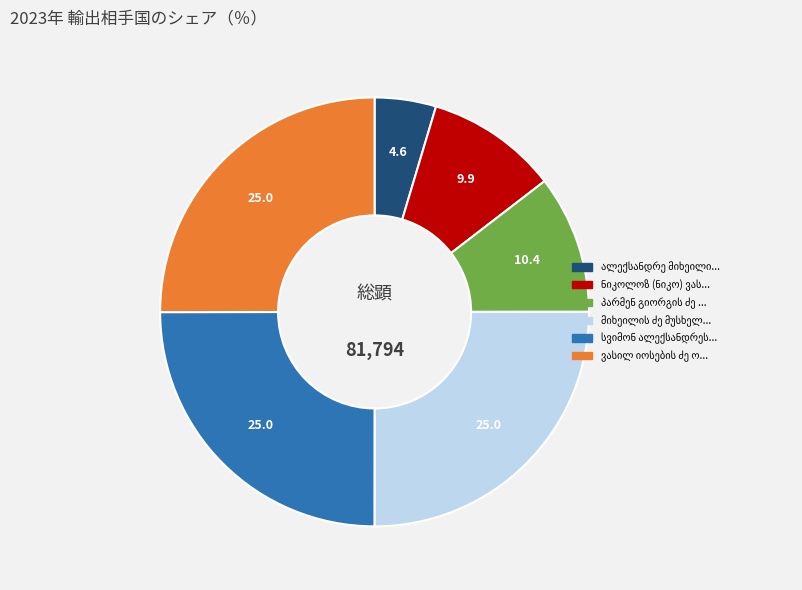

Is there any slice that represents more than half of the pie?

No